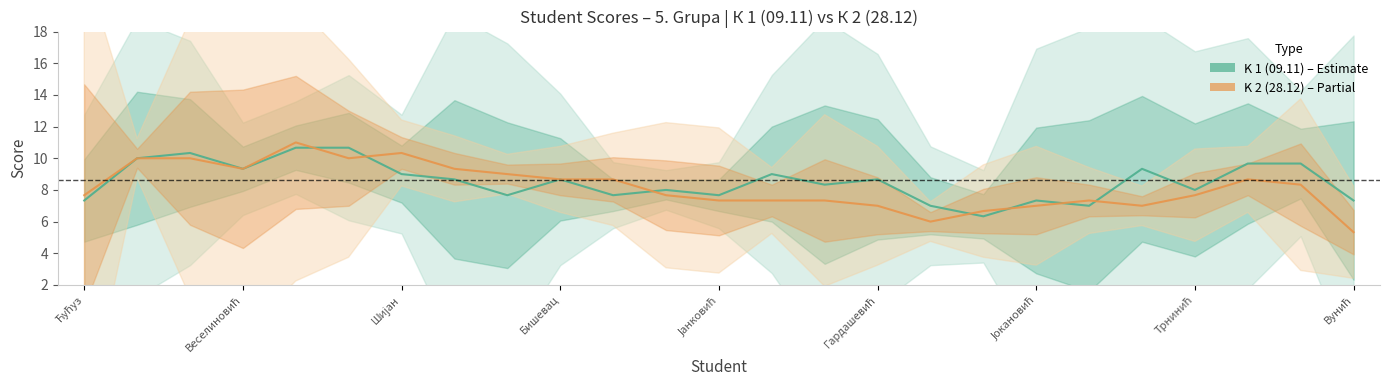

In K1_09.11, how many points are lower than both neighbors (excluding endpoints)?

8